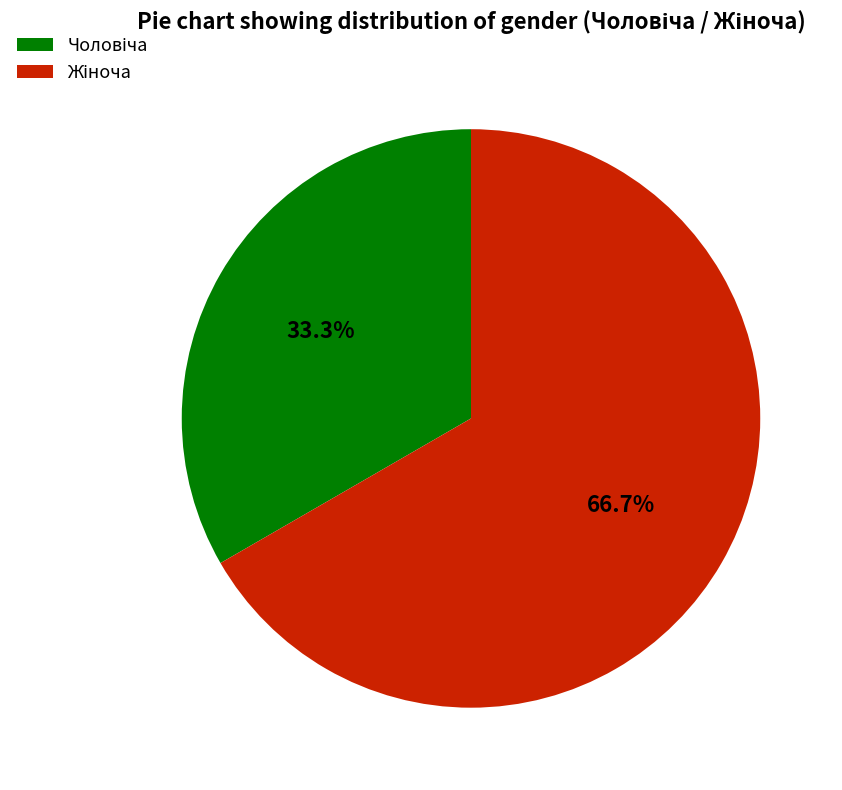

Is there a majority slice in this chart?

Yes